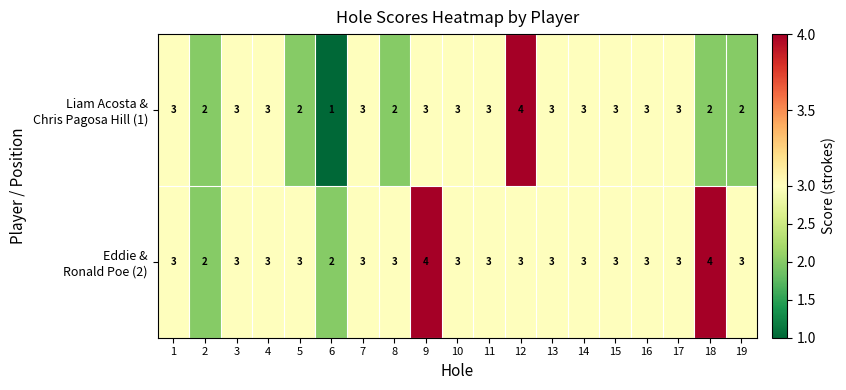

Which category has the lowest value across all series?

6